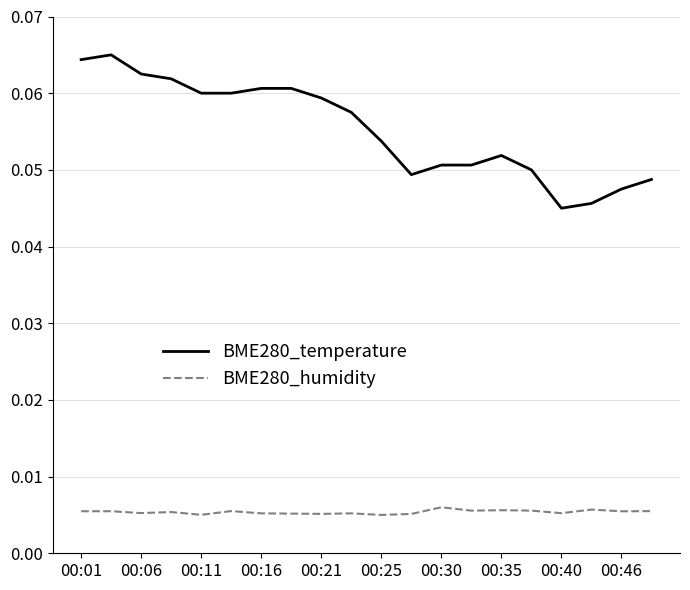

Rank the series by their maximum value, from highest to lowest.

BME280_temperature, BME280_humidity